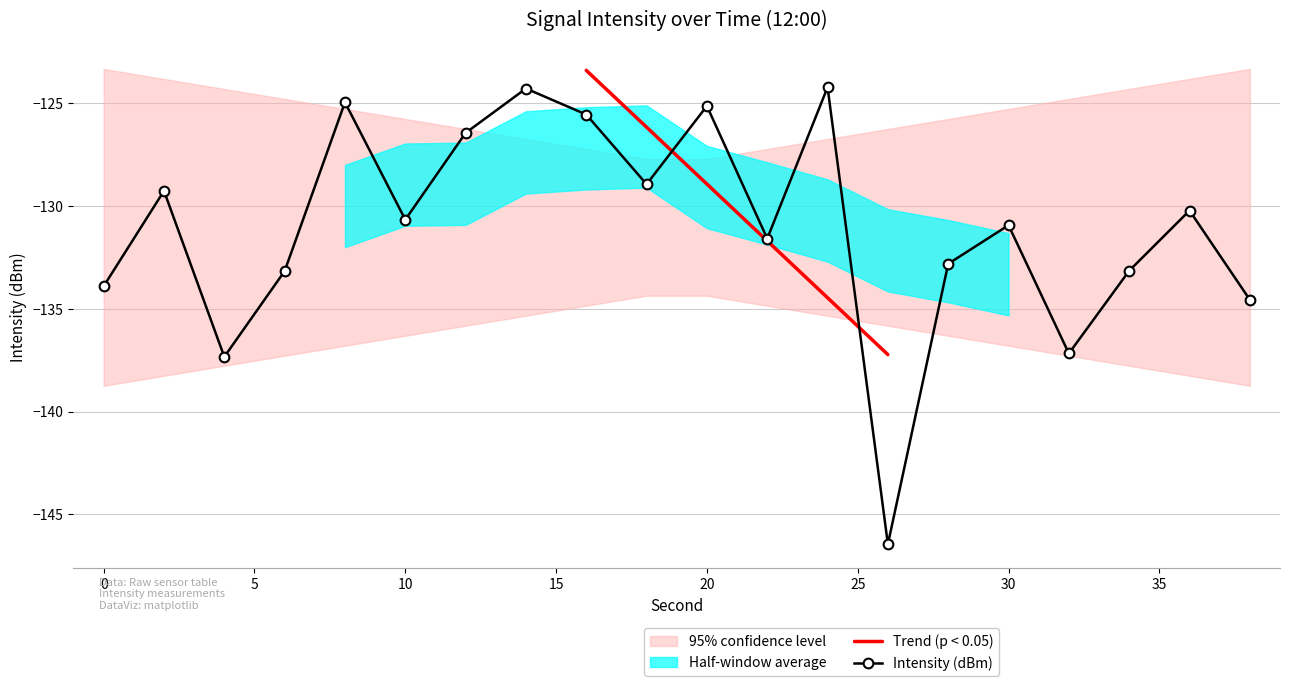

True or false: there are more than 2 points higher than both neighbors.

True